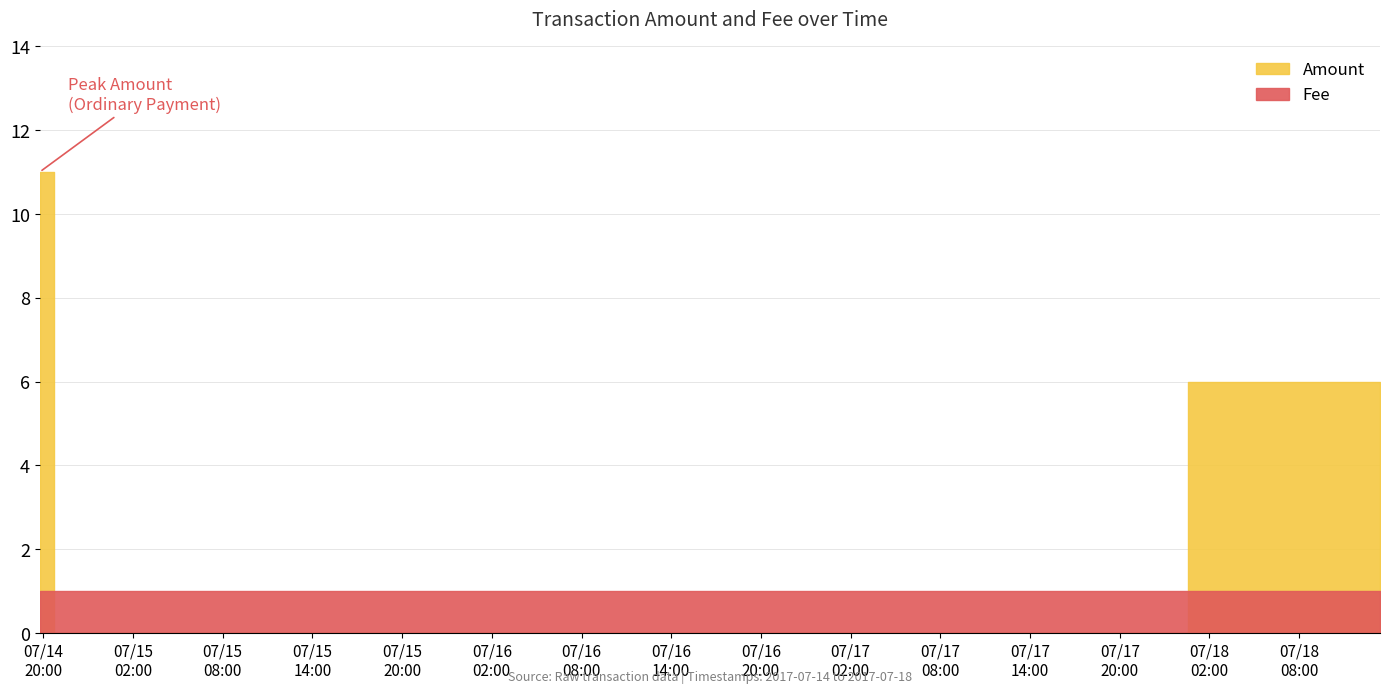

Reading left to right, what are all the values shown in this chart?

2017-07-14 19:45:51=11	2017-07-14 21:41:15=0	2017-07-17 11:41:51=0	2017-07-18 13:24:22=6